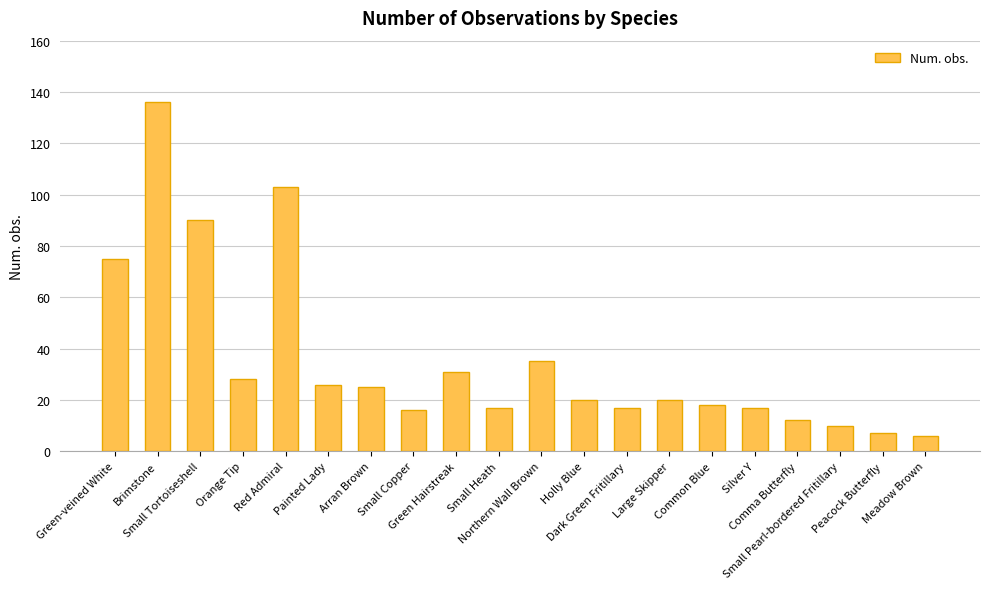

How many bars are there in total?

20